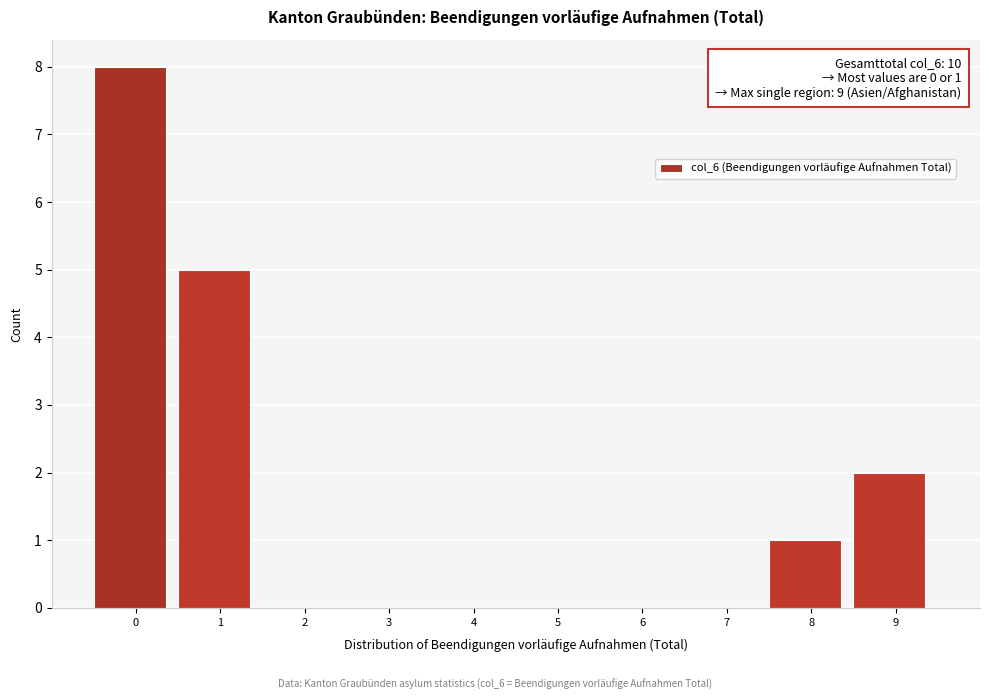

Reading left to right, extract all data points from this chart.

0=8	1=5	2=0	3=0	4=0	5=0	6=0	7=0	8=1	9=2